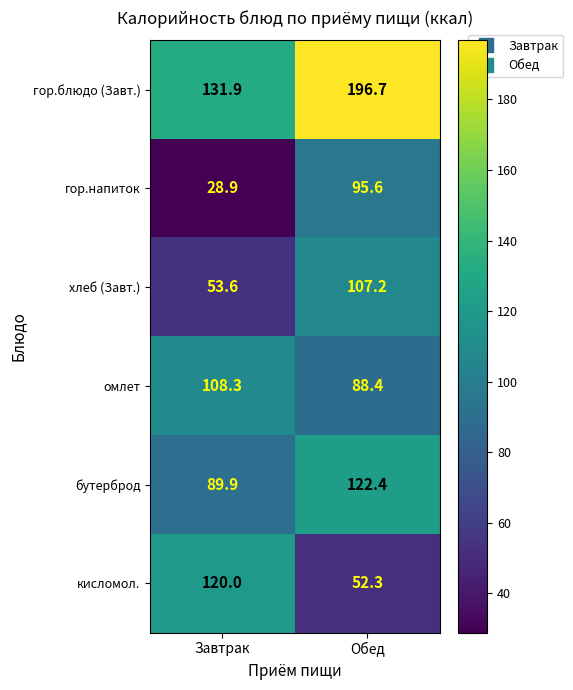

Reading right to left, extract all data points from this chart.

гор.блюдо (Завт.): Обед=196.7	Завтрак=131.9
гор.напиток: Обед=95.6	Завтрак=28.9
хлеб (Завт.): Обед=107.2	Завтрак=53.6
омлет: Обед=88.4	Завтрак=108.3
бутерброд: Обед=122.4	Завтрак=89.9
кисломол.: Обед=52.3	Завтрак=120.0